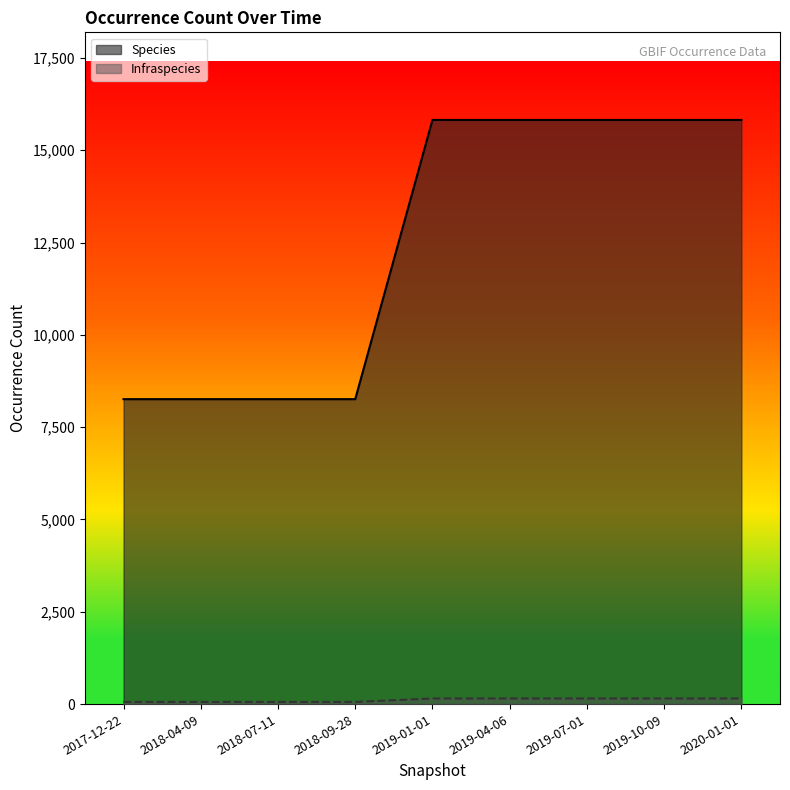

Which series has the largest range (max minus min)?

Species